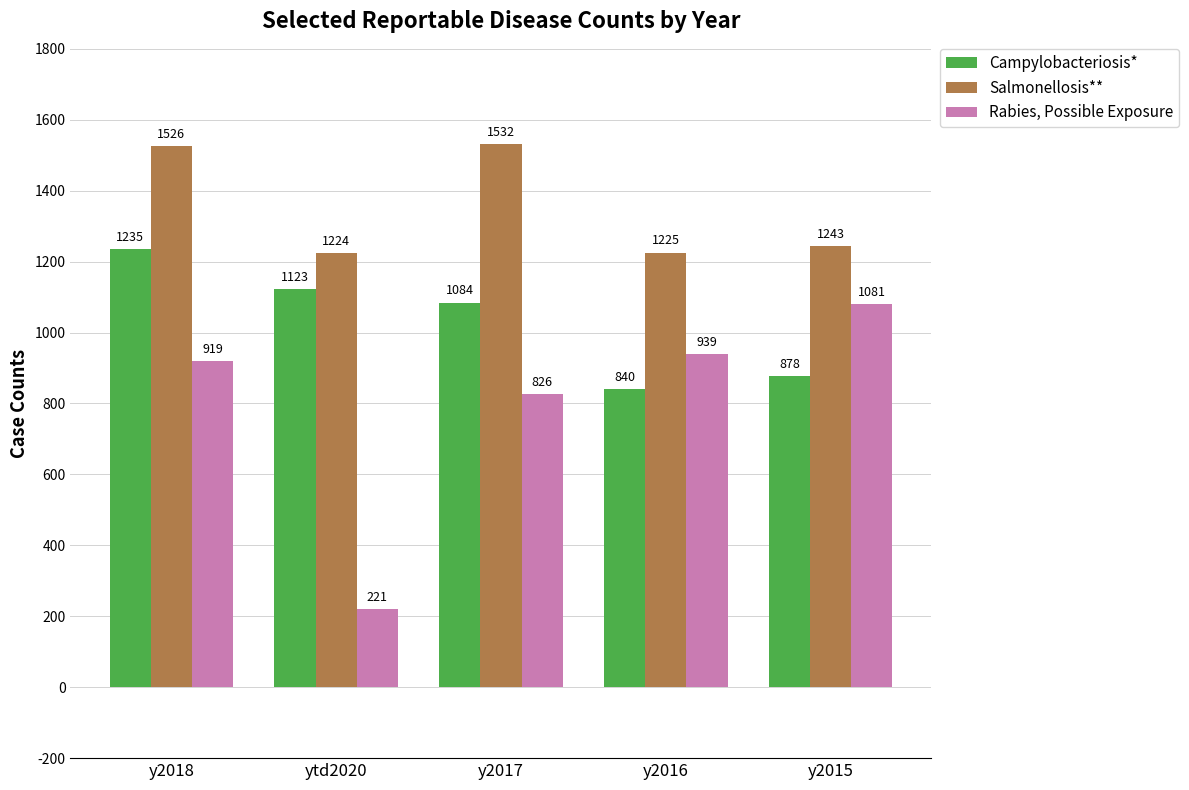

What is the highest value of the Salmonellosis** series?

1532